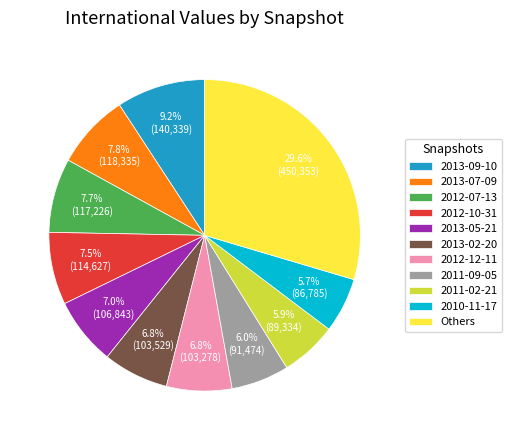

Does any single category account for the majority?

No